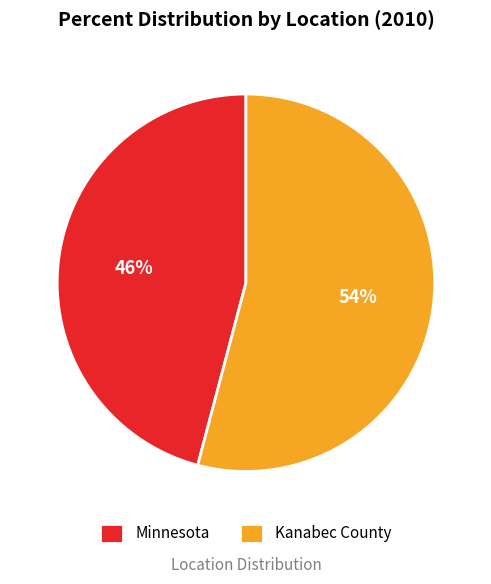

To the nearest percent, what percentage of the pie is Kanabec County?

54%